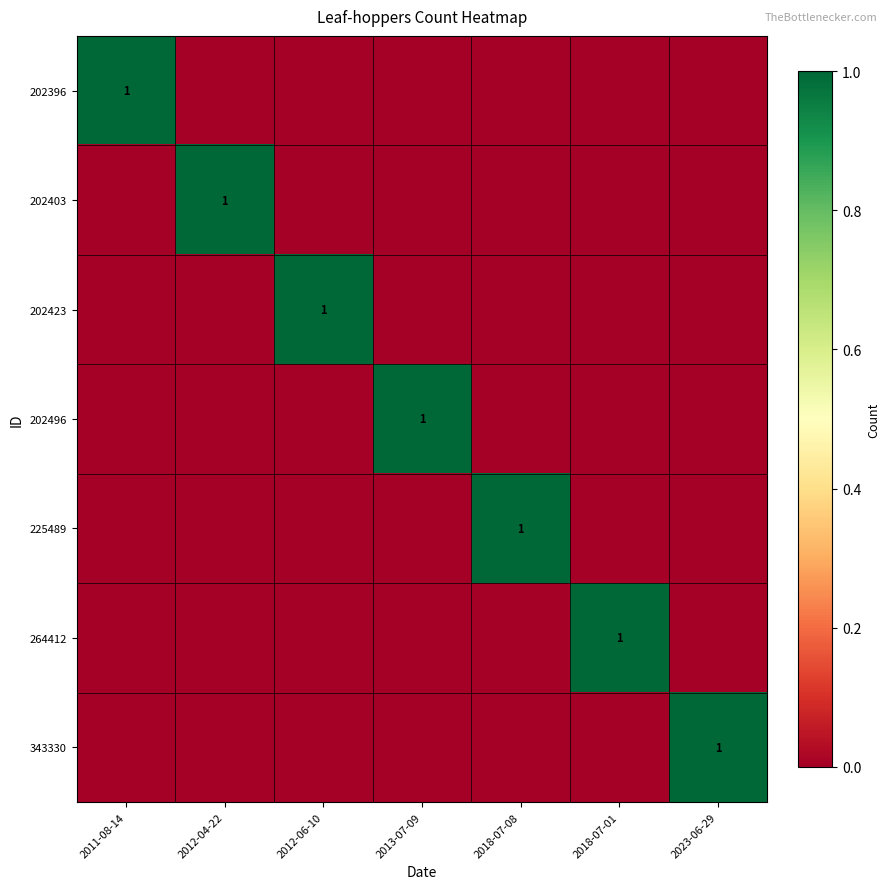

Rank the categories by 202423 value from highest to lowest.

2012-06-10, 2011-08-14, 2012-04-22, 2013-07-09, 2018-07-08, 2018-07-01, 2023-06-29